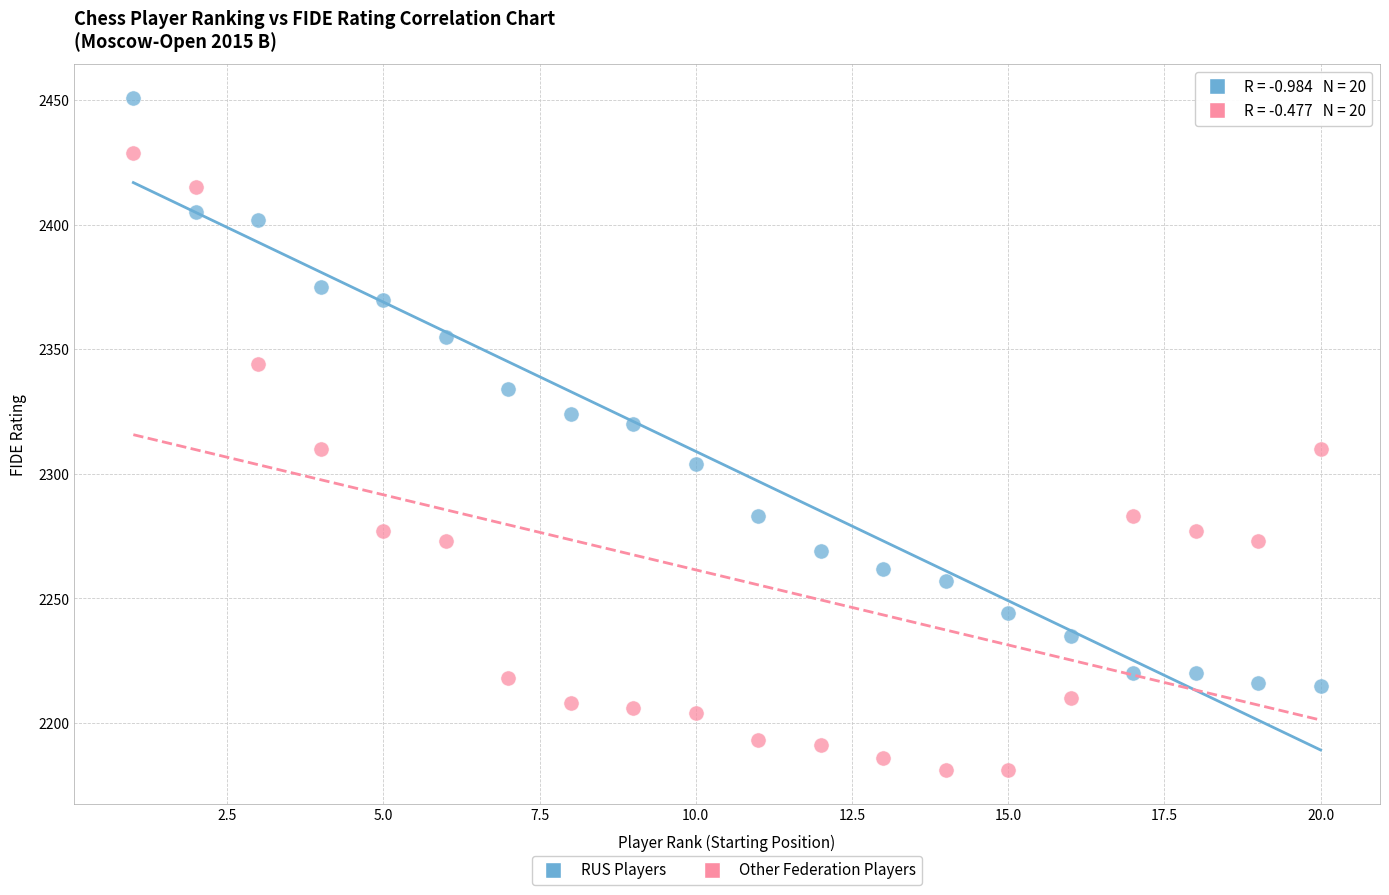

Across all data points, what is the range of Y values (max minus min)?

270